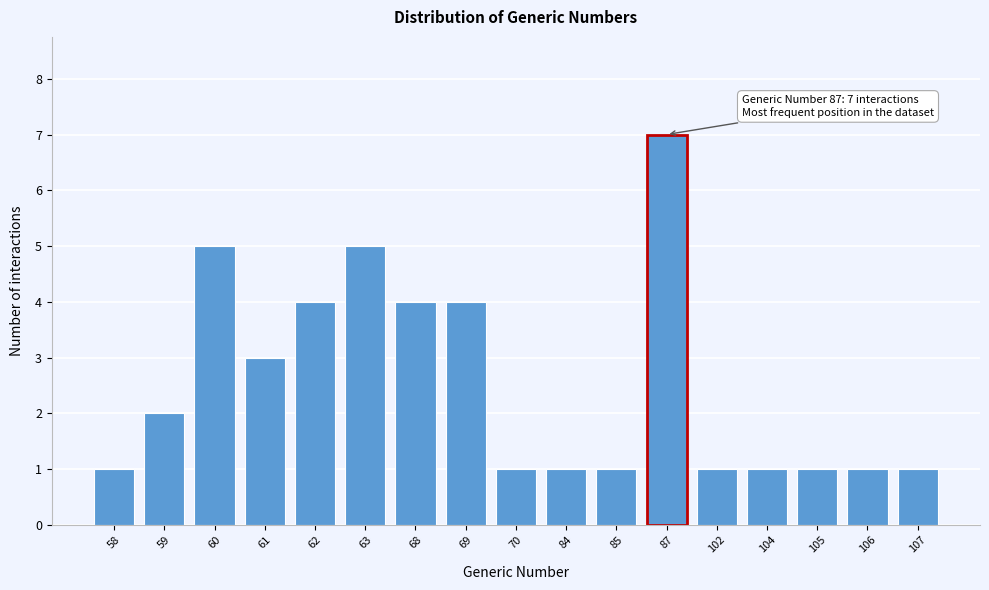

Reading left to right, transcribe all the data shown in this chart.

1	2	5	3	4	5	4	4	1	1	1	7	1	1	1	1	1